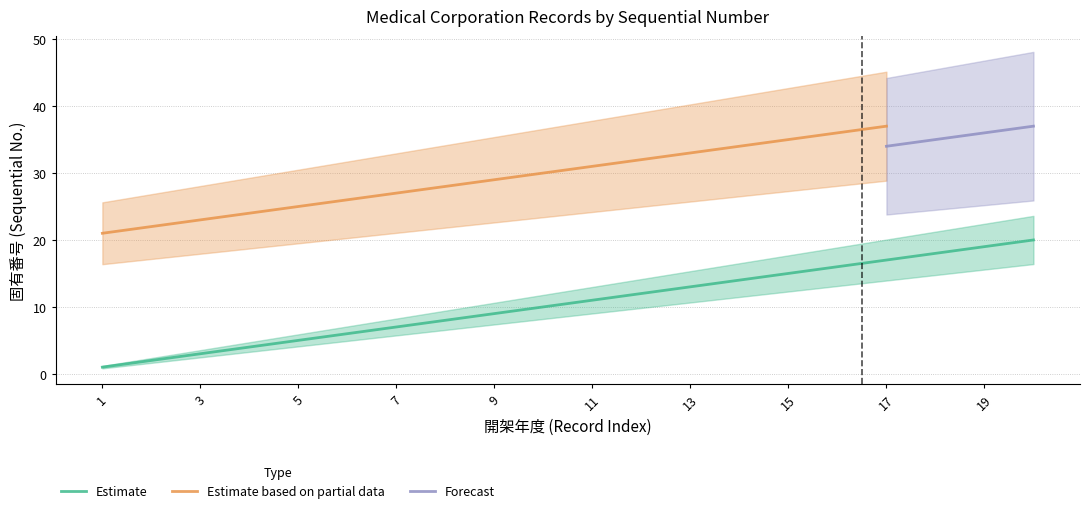

What is the maximum value shown in the chart?

37